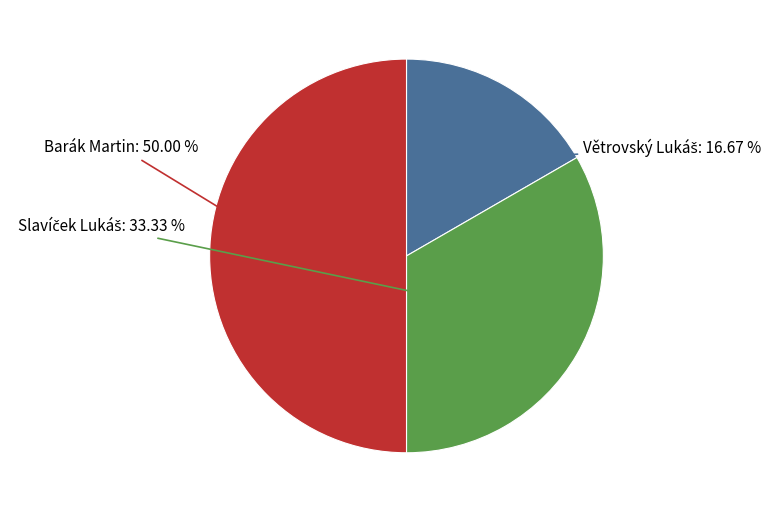

How many slices are in this pie chart?

3